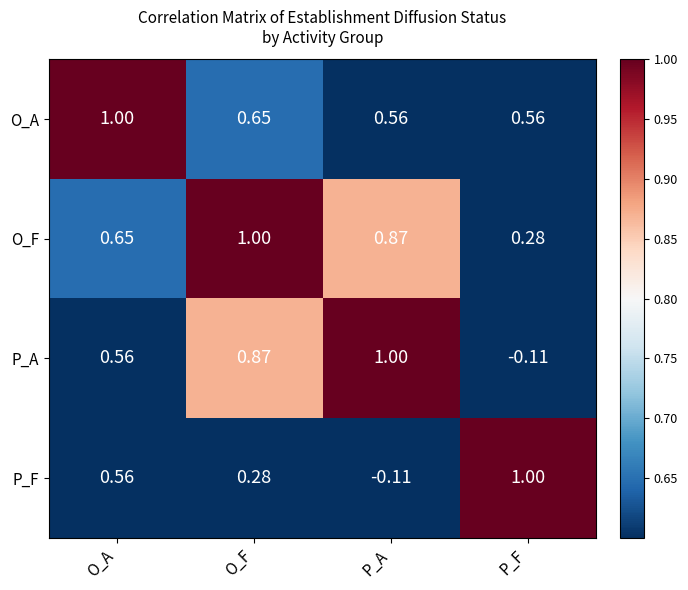

At which label does P_A reach its peak?

P_A